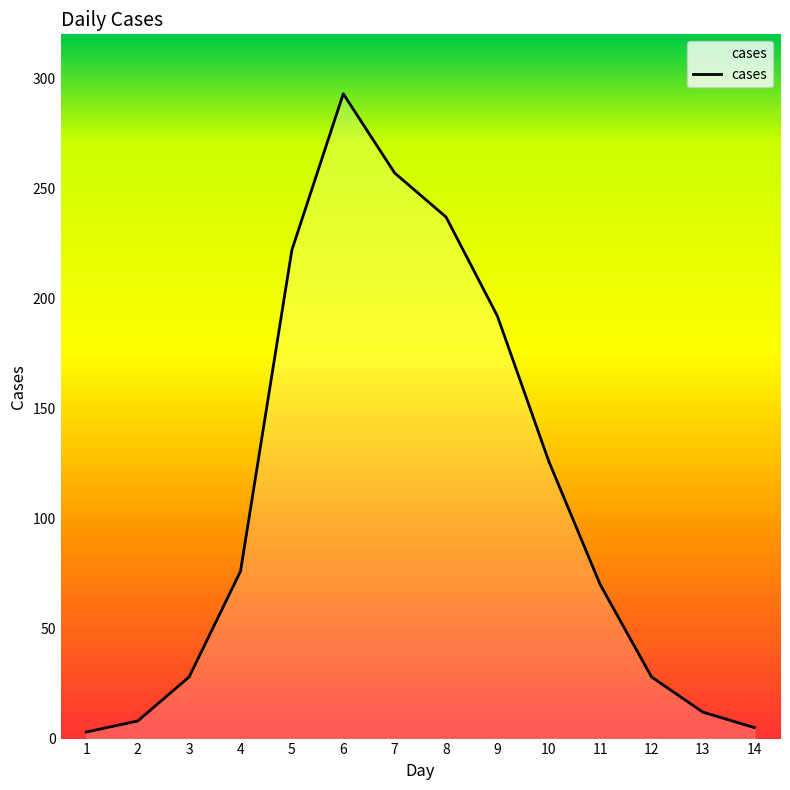

The chart shows a value of 126 at 10. True or false?

True